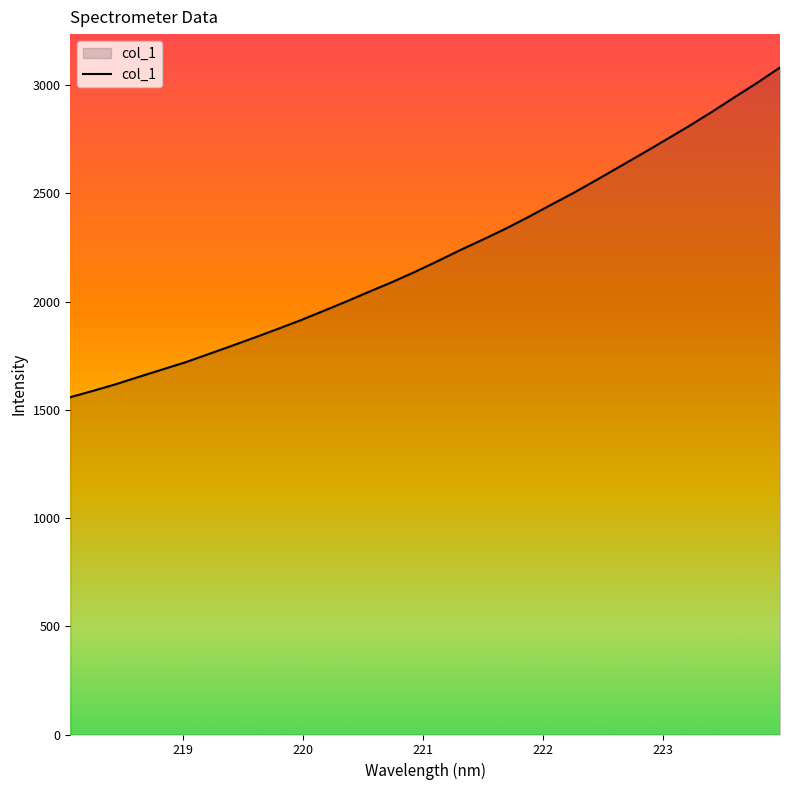

What is the greatest value displayed?

3081.2